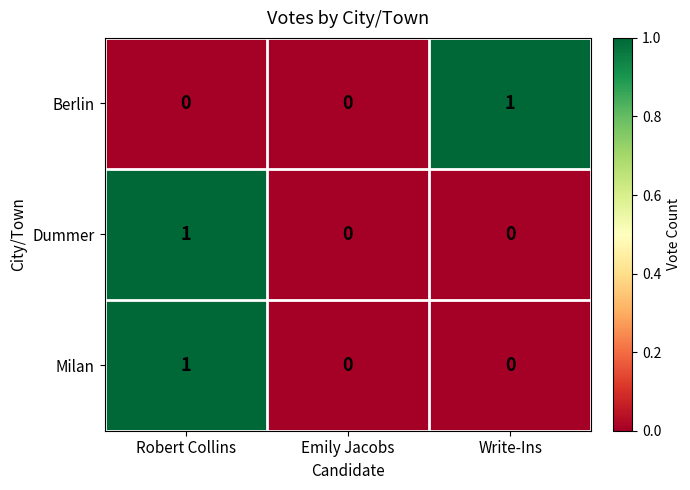

How many distinct data groups are displayed?

3